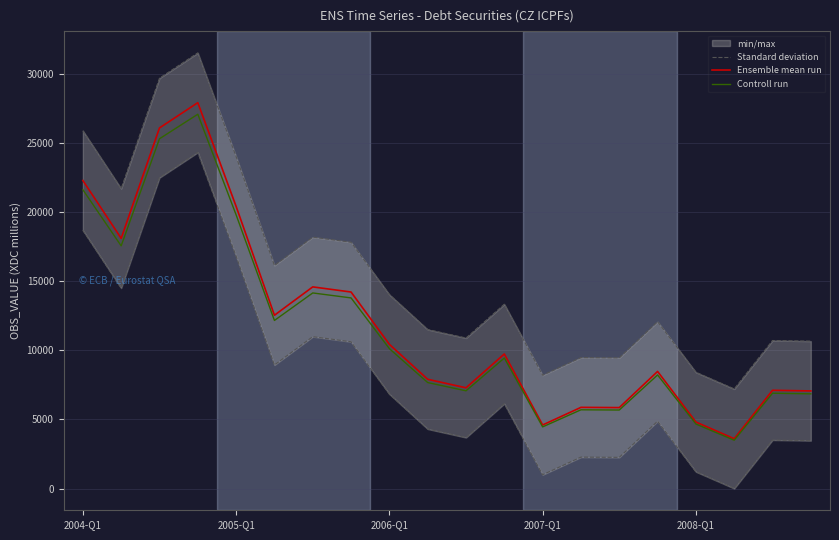

What value does the Ensemble mean run series have at 7?

14211.0